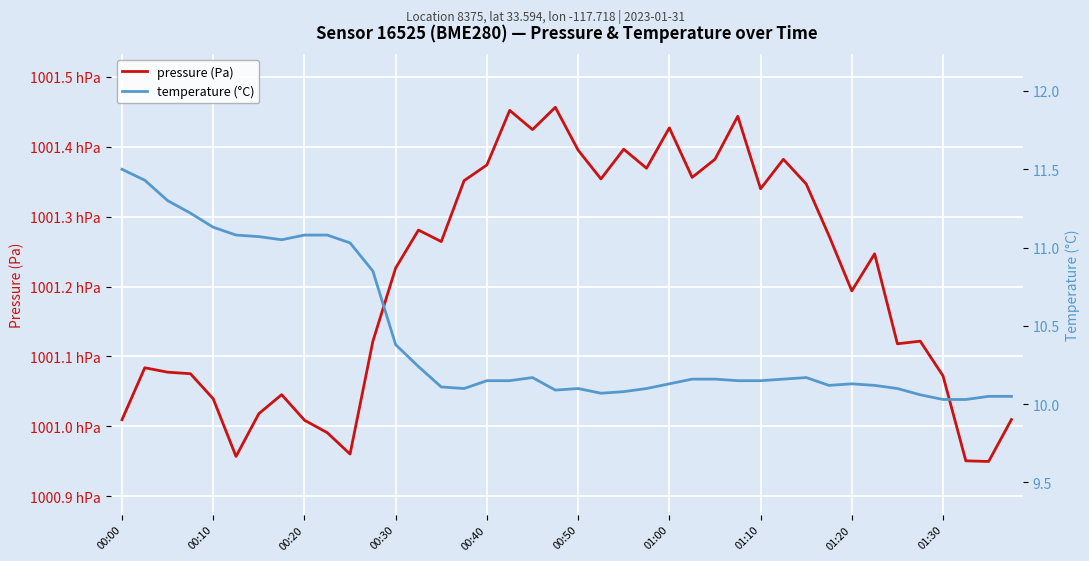

What is the difference between the highest and lowest values at 30?

100124.5